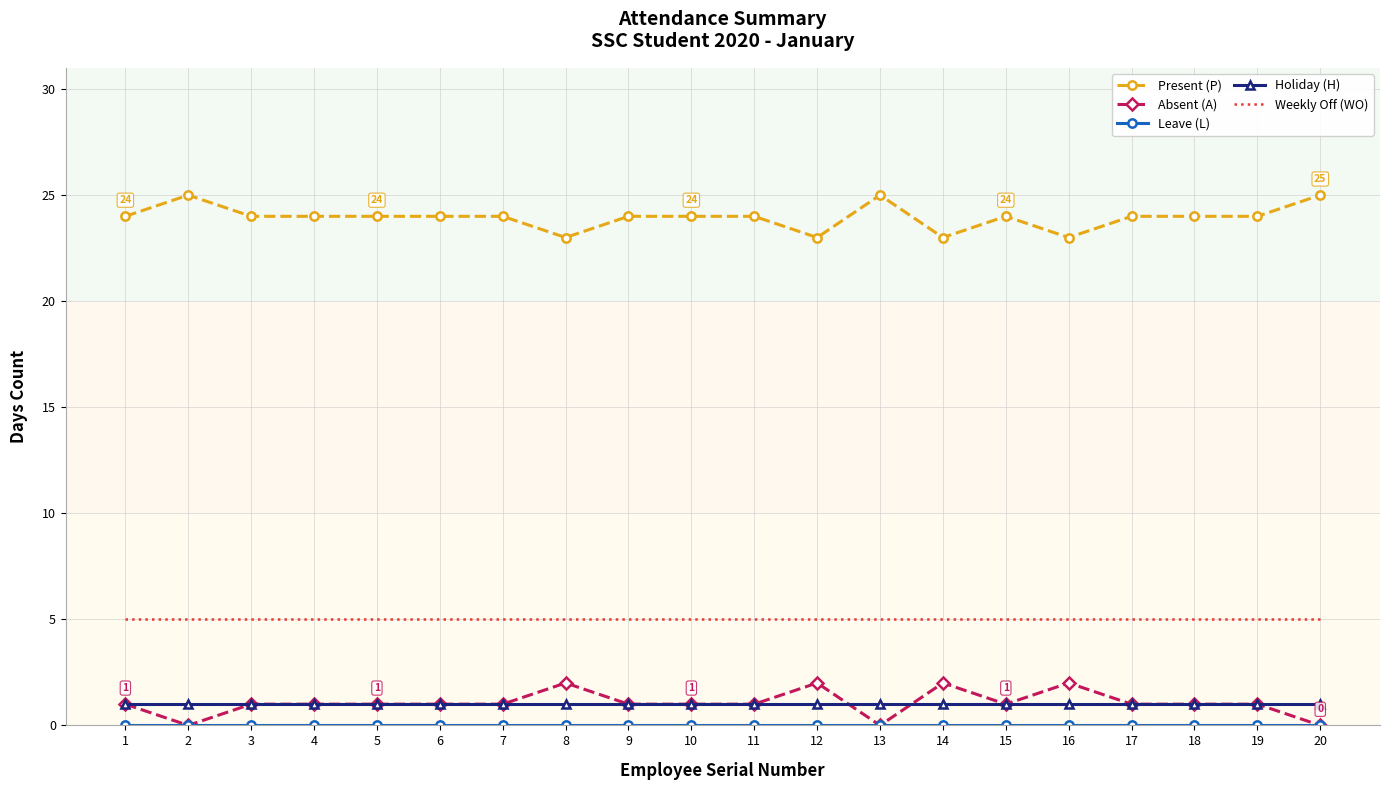

What is the maximum value shown in the chart?

25